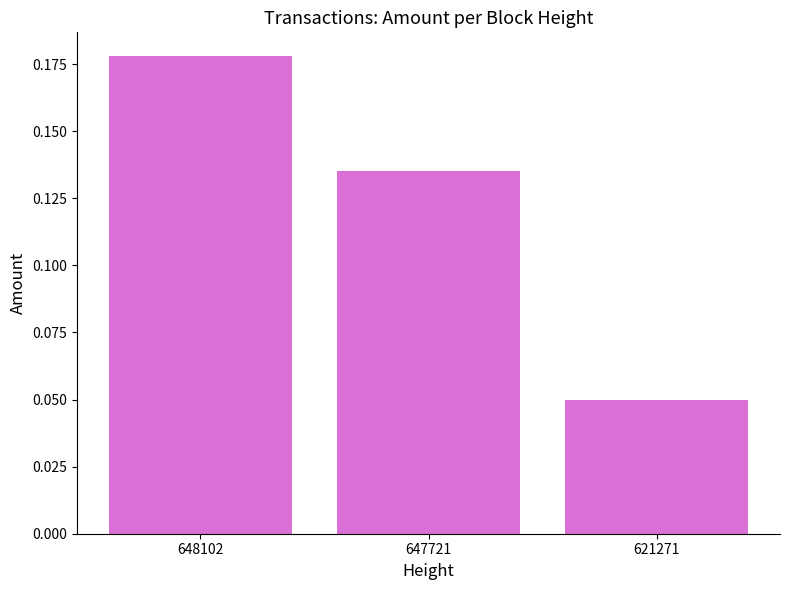

How many series are shown in this chart?

1